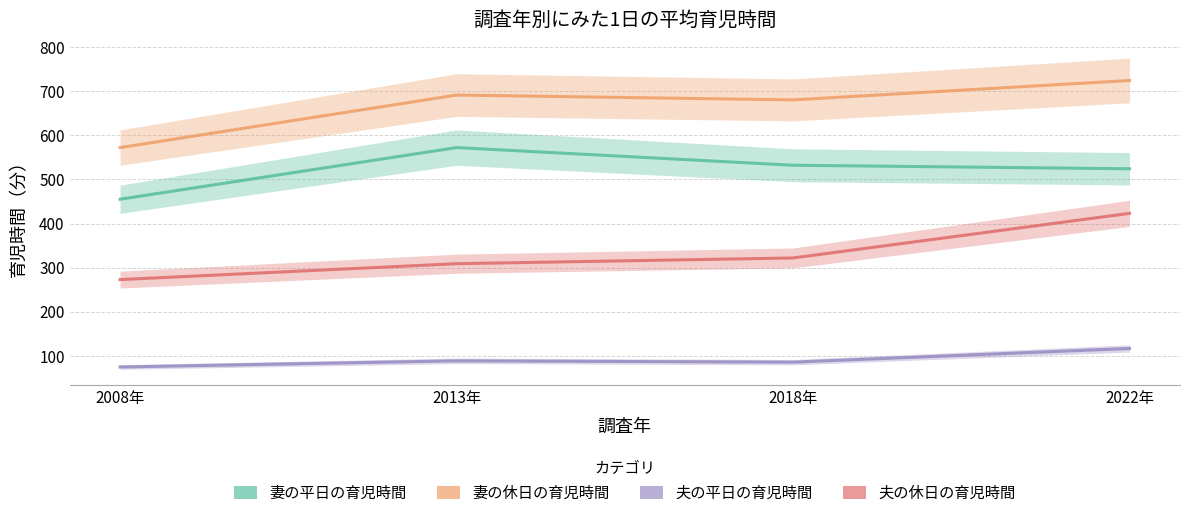

Which series has the largest total across all categories?

妻の休日の育児時間